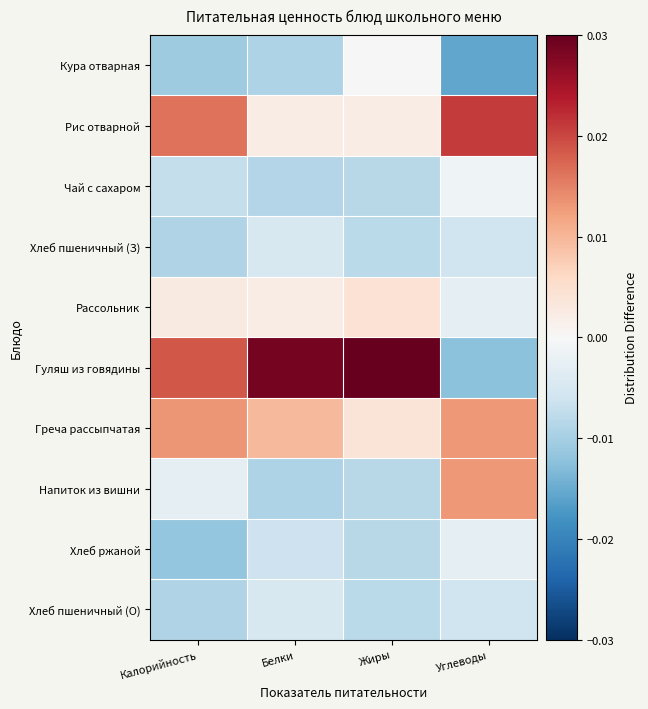

Reading left to right, transcribe all the data shown in this chart.

Кура отварная: Калорийность=-0.0	Белки=-0.0	Жиры=0.0	Углеводы=-0.0
Рис отварной: Калорийность=0.0	Белки=0.0	Жиры=0.0	Углеводы=0.0
Чай с сахаром: Калорийность=-0.0	Белки=-0.0	Жиры=-0.0	Углеводы=-0.0
Хлеб пшеничный (З): Калорийность=-0.0	Белки=-0.0	Жиры=-0.0	Углеводы=-0.0
Рассольник: Калорийность=0.0	Белки=0.0	Жиры=0.0	Углеводы=-0.0
Гуляш из говядины: Калорийность=0.0	Белки=0.0	Жиры=0.0	Углеводы=-0.0
Греча рассыпчатая: Калорийность=0.0	Белки=0.0	Жиры=0.0	Углеводы=0.0
Напиток из вишни: Калорийность=-0.0	Белки=-0.0	Жиры=-0.0	Углеводы=0.0
Хлеб ржаной: Калорийность=-0.0	Белки=-0.0	Жиры=-0.0	Углеводы=-0.0
Хлеб пшеничный (О): Калорийность=-0.0	Белки=-0.0	Жиры=-0.0	Углеводы=-0.0